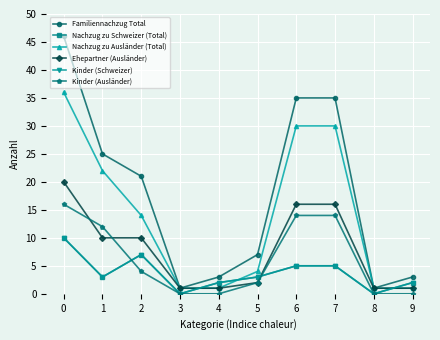

Between 6 and 4, which is larger?

6